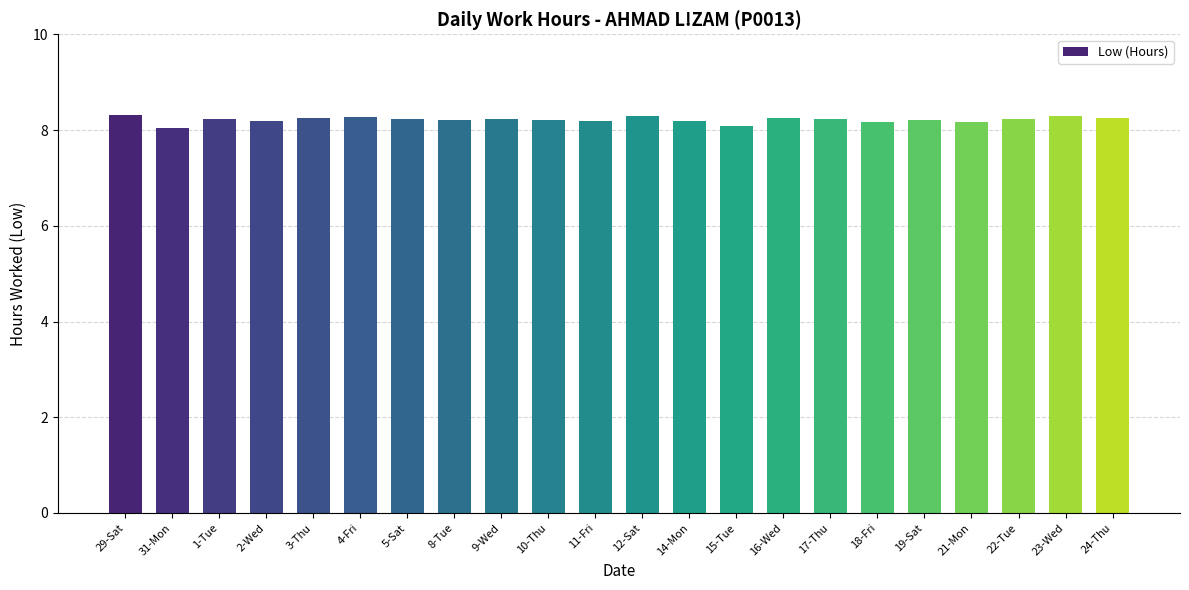

What position from the left is 21-Mon?

19